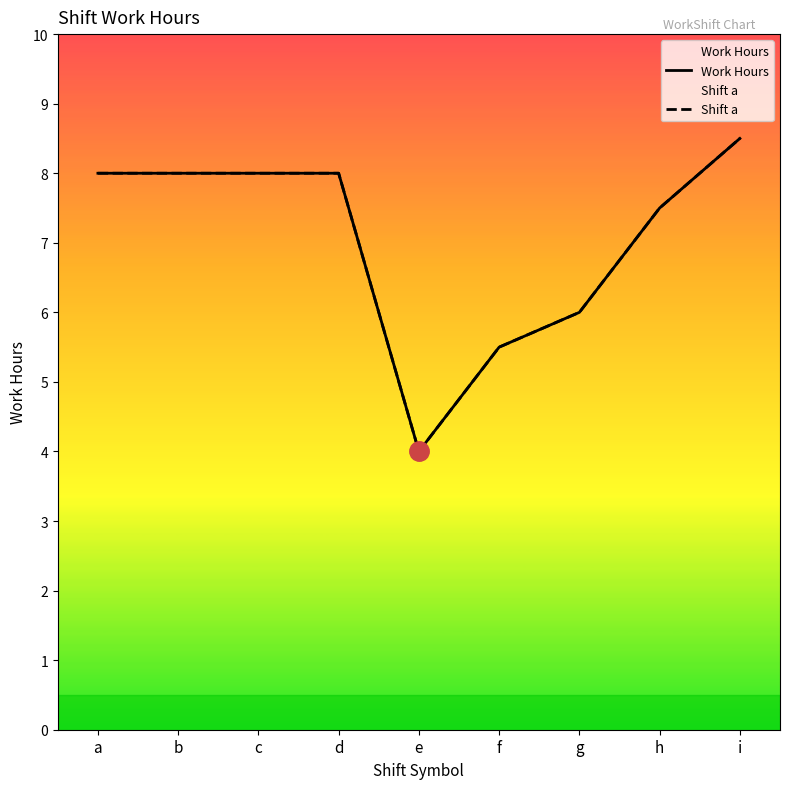

The Shift a series shows 8.0 at a. True or false?

True